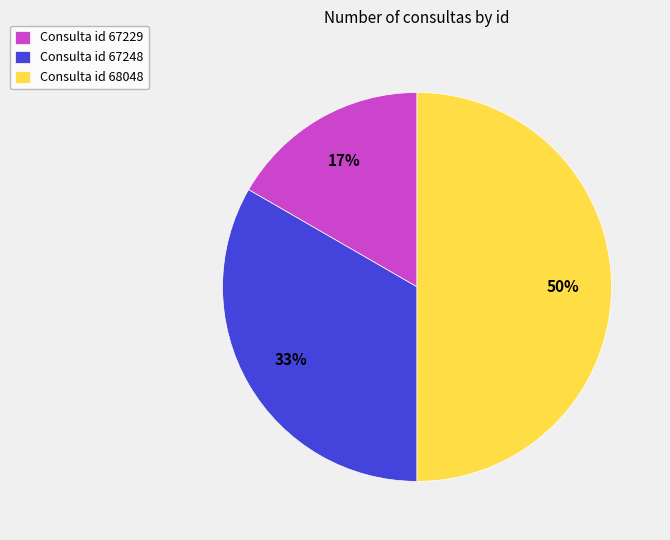

Does Consulta id 67229 account for over 50% of the chart?

No